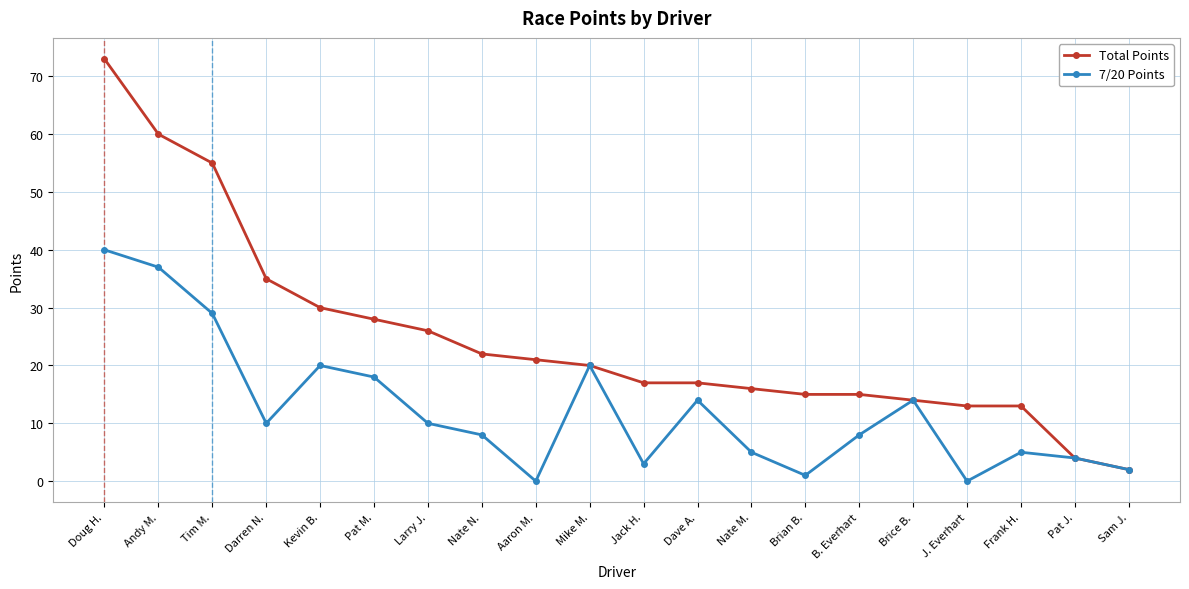

How many values in the 7/20 Points series are below 10?

10